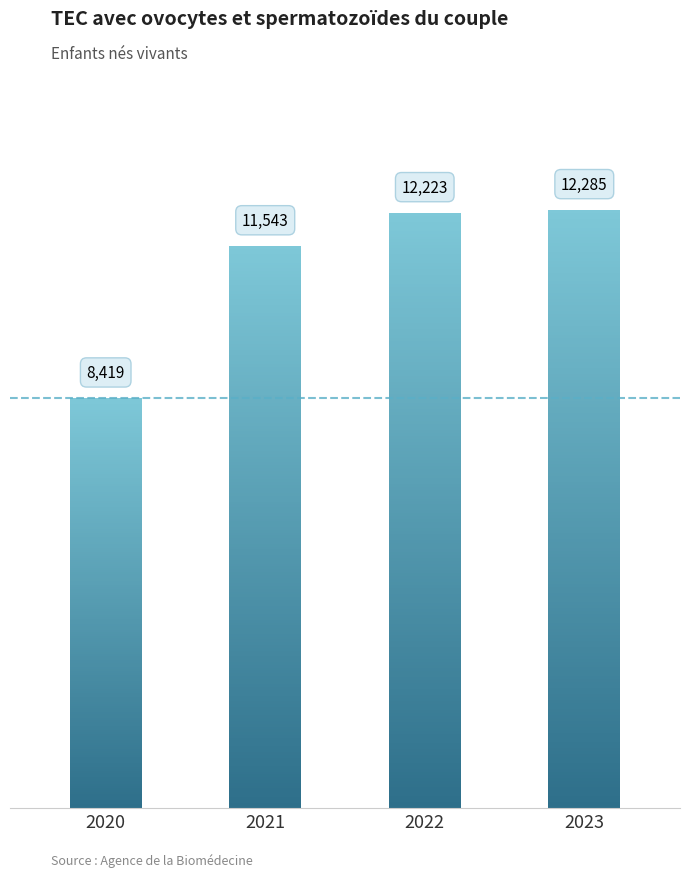

How many bars are there in total?

4